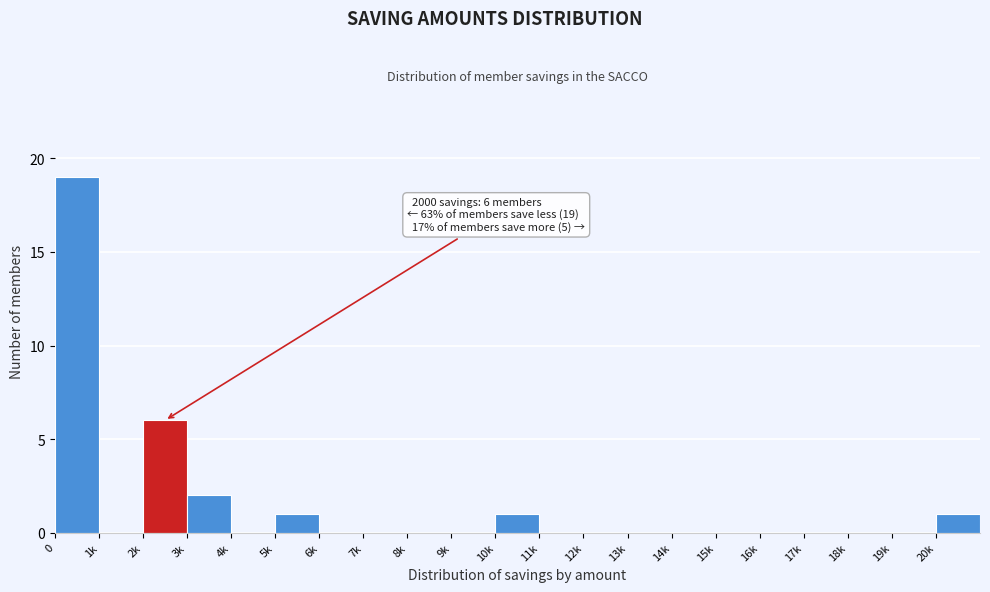

Reading left to right, what are all the values shown in this chart?

0=19	1k=0	2k=6	3k=2	4k=0	5k=1	6k=0	7k=0	8k=0	9k=0	10k=1	11k=0	12k=0	13k=0	14k=0	15k=0	16k=0	17k=0	18k=0	19k=0	20k=1